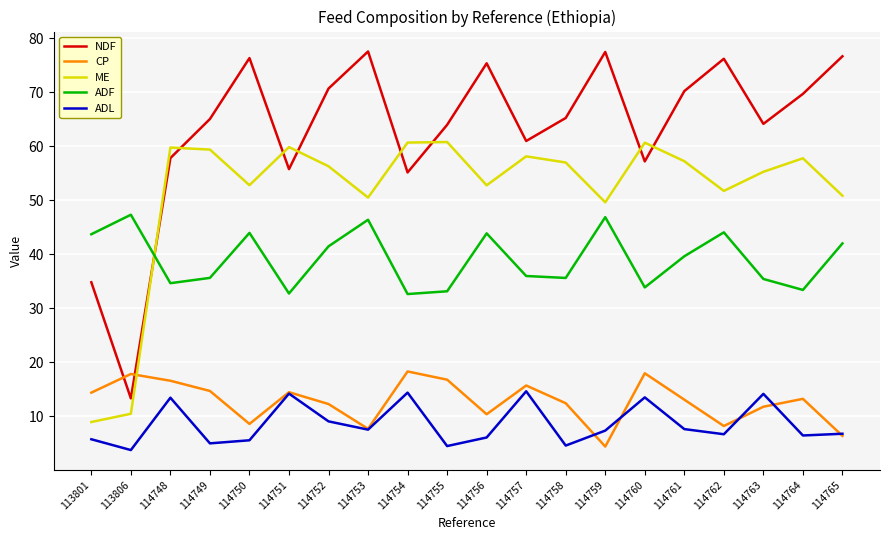

Rank the series at 114763 from lowest to highest value.

CP, ADL, ADF, ME, NDF